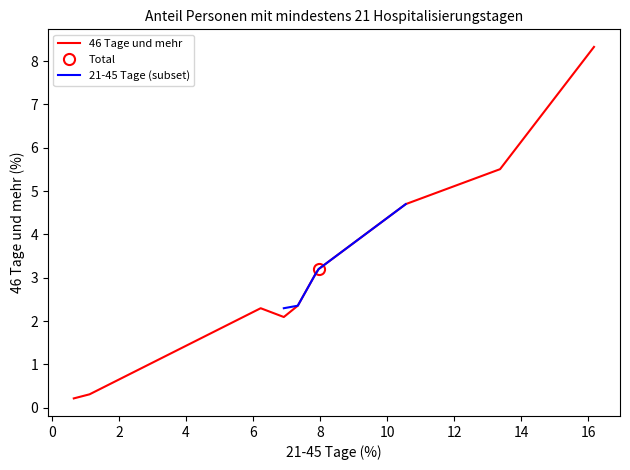

True or false: 46 Tage und mehr has a value of 0.3 at Schwangerschaft/Geburt.

True